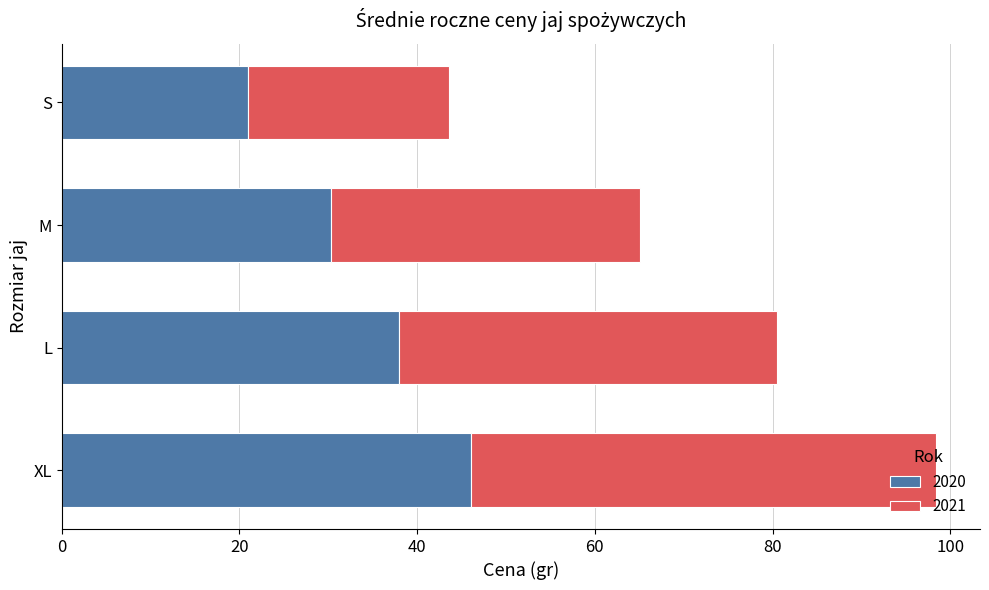

At which label is 2020 closest to 33?

M